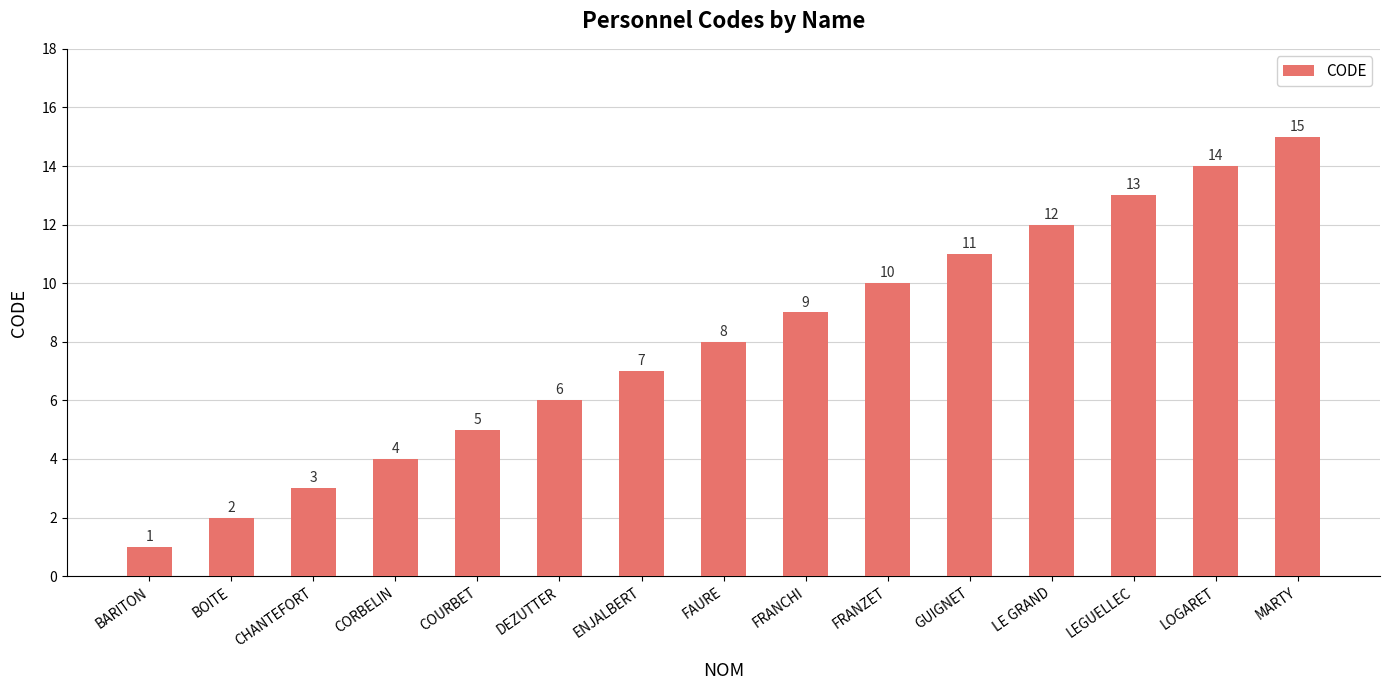

Does the chart contain stacked bars?

No